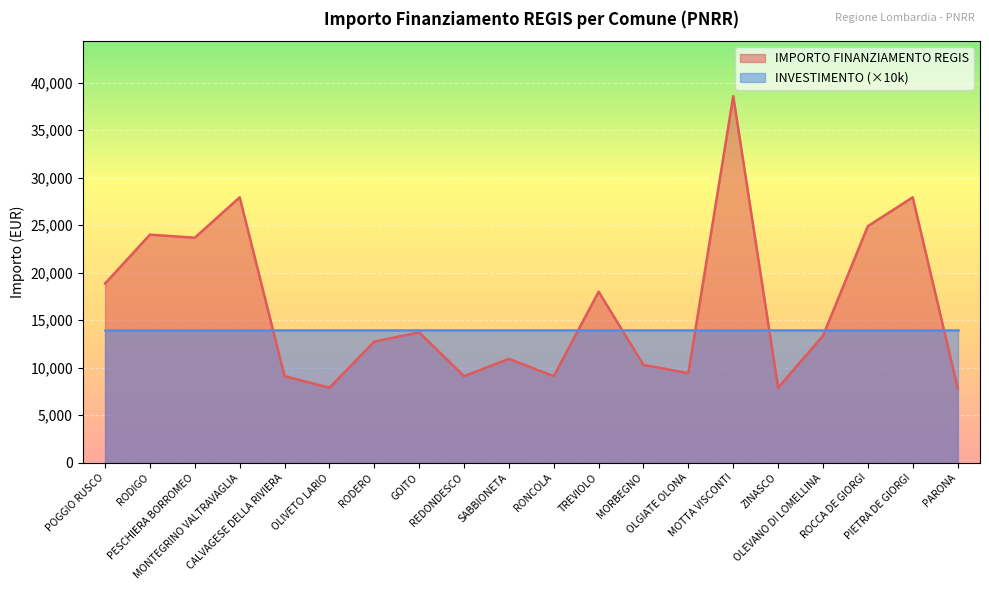

Reading left to right, list all the values displayed in this chart.

POGGIO RUSCO=18854	RODIGO=23996	PESCHIERA BORROMEO=23673	MONTEGRINO VALTRAVAGLIA=27922	CALVAGESE DELLA RIVIERA=9105	OLIVETO LARIO=7891	RODERO=12747	GOITO=13712	REDONDESCO=9105	SABBIONETA=10926	RONCOLA=9105	TREVIOLO=17997	MORBEGNO=10284	OLGIATE OLONA=9427	MOTTA VISCONTI=38565	ZINASCO=7891	OLEVANO DI LOMELLINA=13354	ROCCA DE GIORGI=24887	PIETRA DE GIORGI=27922	PARONA=7891